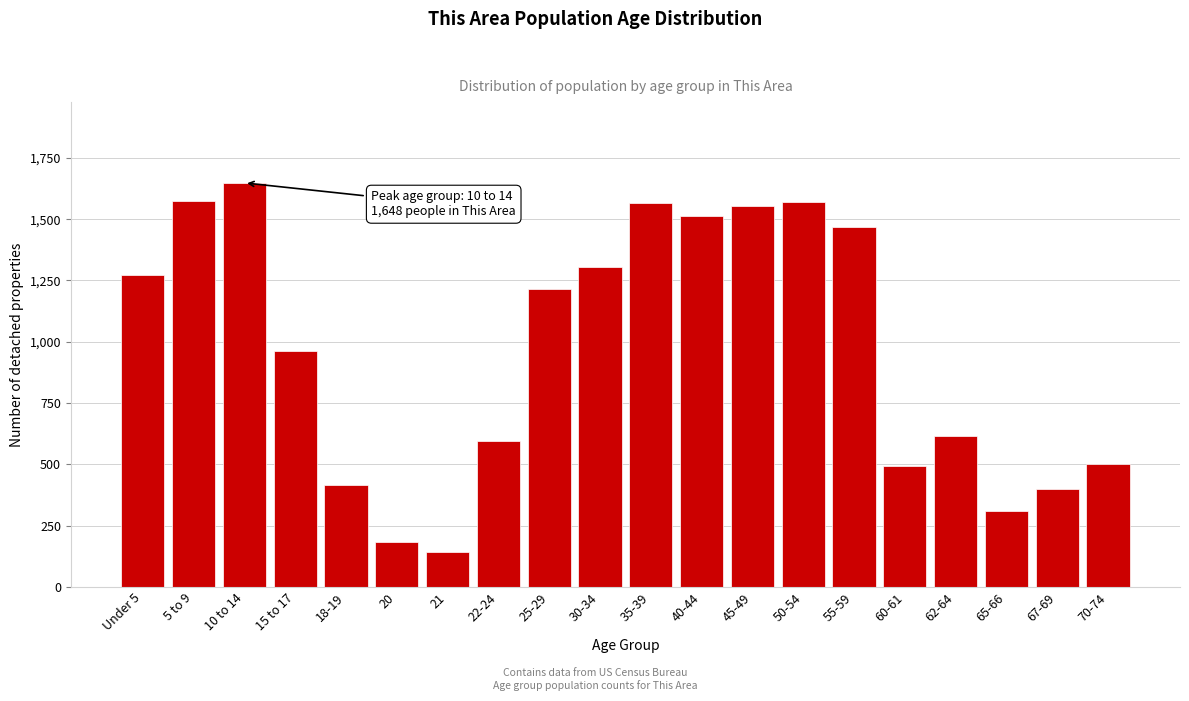

The value at 45-49 is 1552. True or false?

True